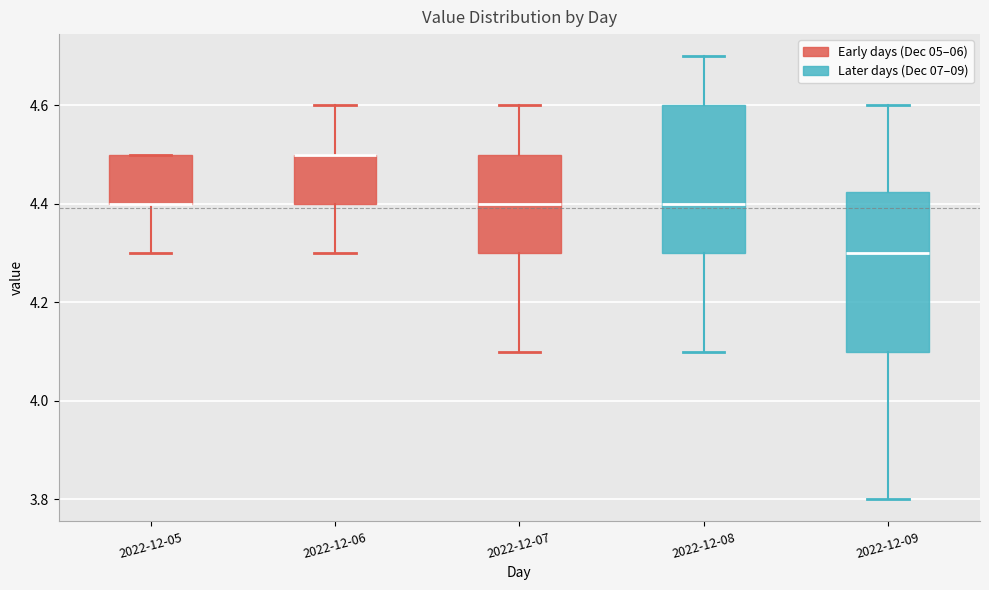

Reading left to right, read every box against the y-axis: the position of its median line, the range the box covers, and the ends of its whiskers. The values are not printed on the chart, so give them approximately, as read against the axis.

2022-12-05: median 4.40 (drawn on the box's lower edge), box 4.40 to 4.50, whiskers 4.30 to 4.50
2022-12-06: median 4.50 (drawn on the box's upper edge), box 4.40 to 4.50, whiskers 4.30 to 4.60
2022-12-07: median 4.40, box 4.30 to 4.50, whiskers 4.10 to 4.60
2022-12-08: median 4.40, box 4.30 to 4.60, whiskers 4.10 to 4.70
2022-12-09: median 4.30, box 4.10 to 4.42, whiskers 3.80 to 4.60